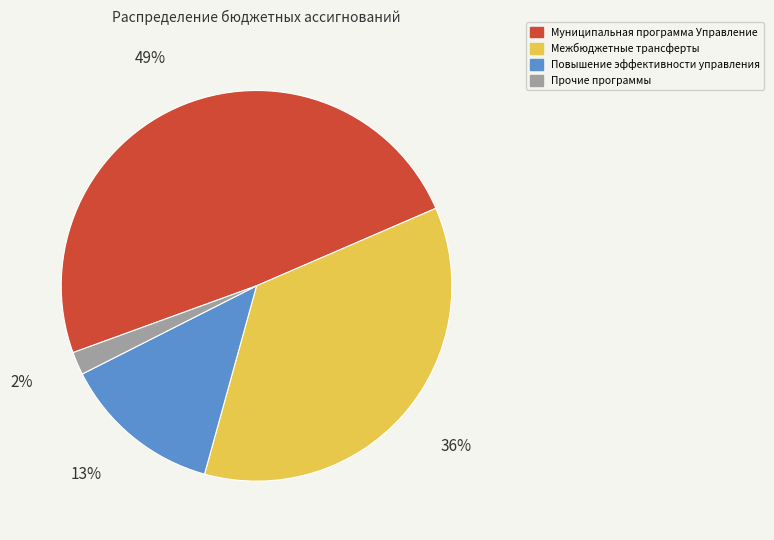

What is the smallest slice in the pie chart?

Прочие программы